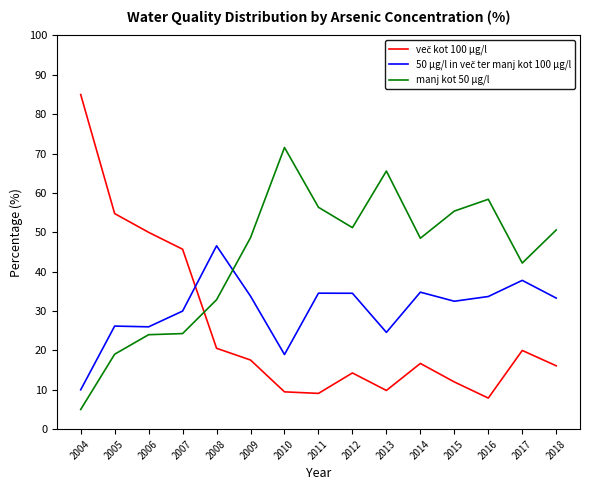

What is the maximum value shown in the chart?

85.0